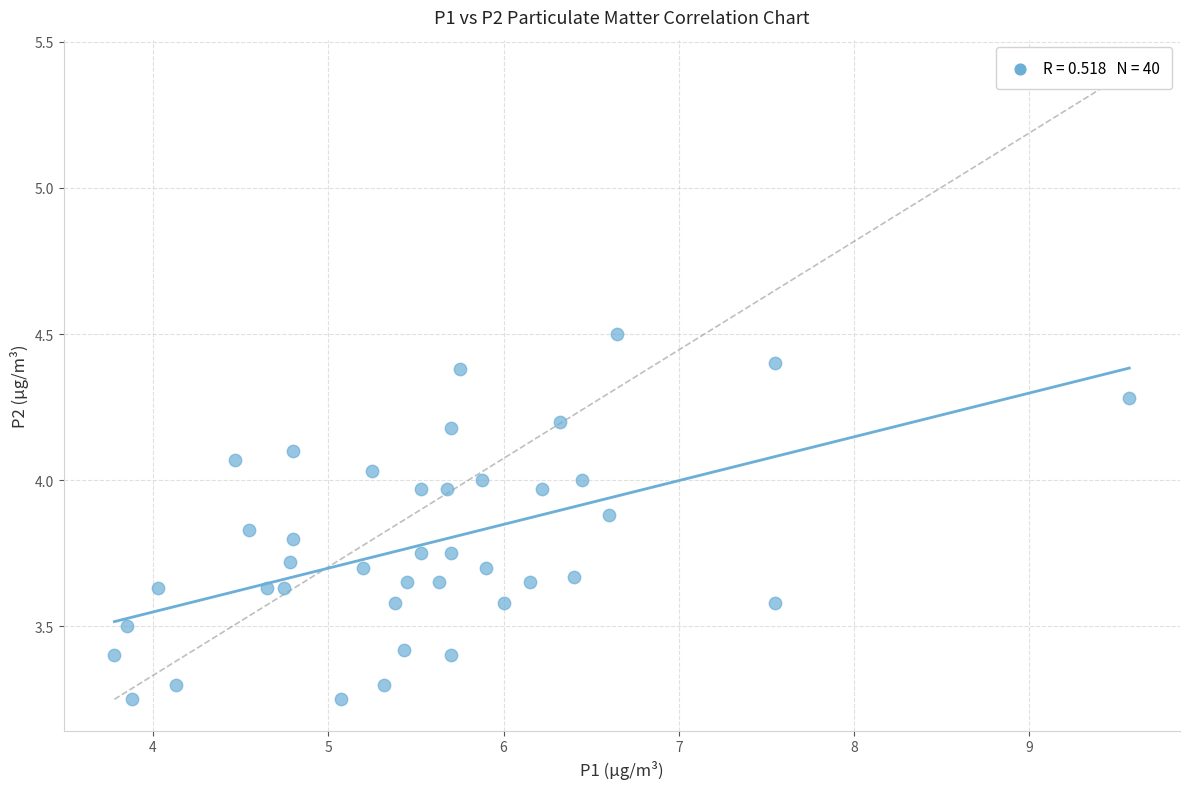

What is the range of X values (max minus min)?

5.8